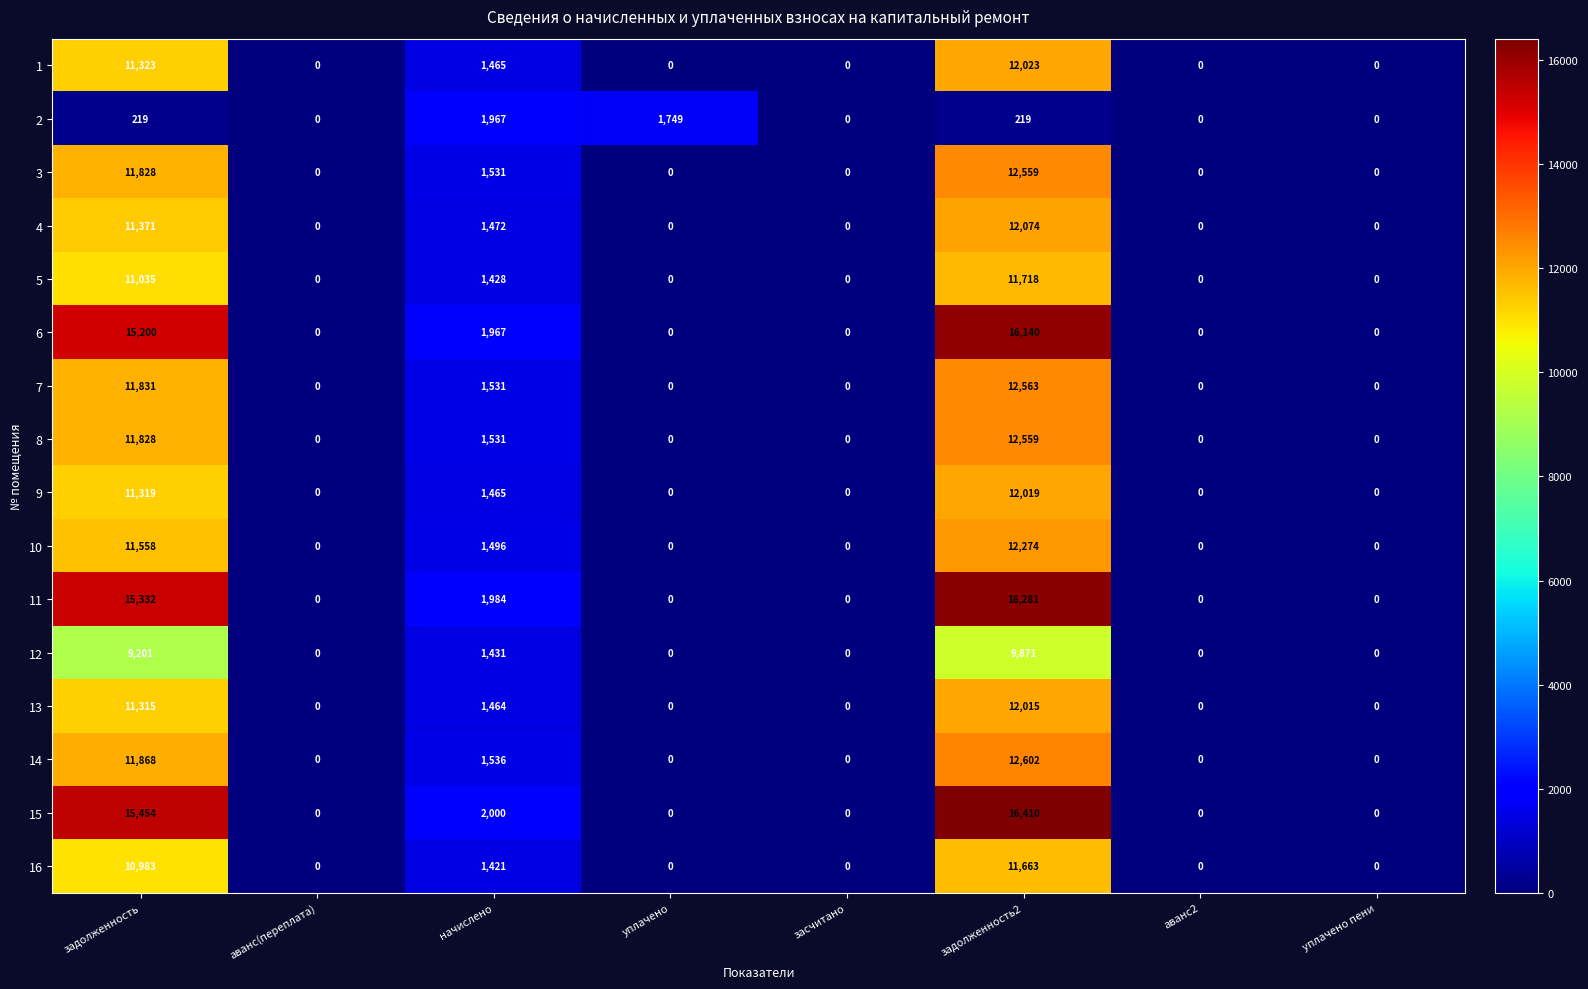

Count the number of categories in the chart.

8